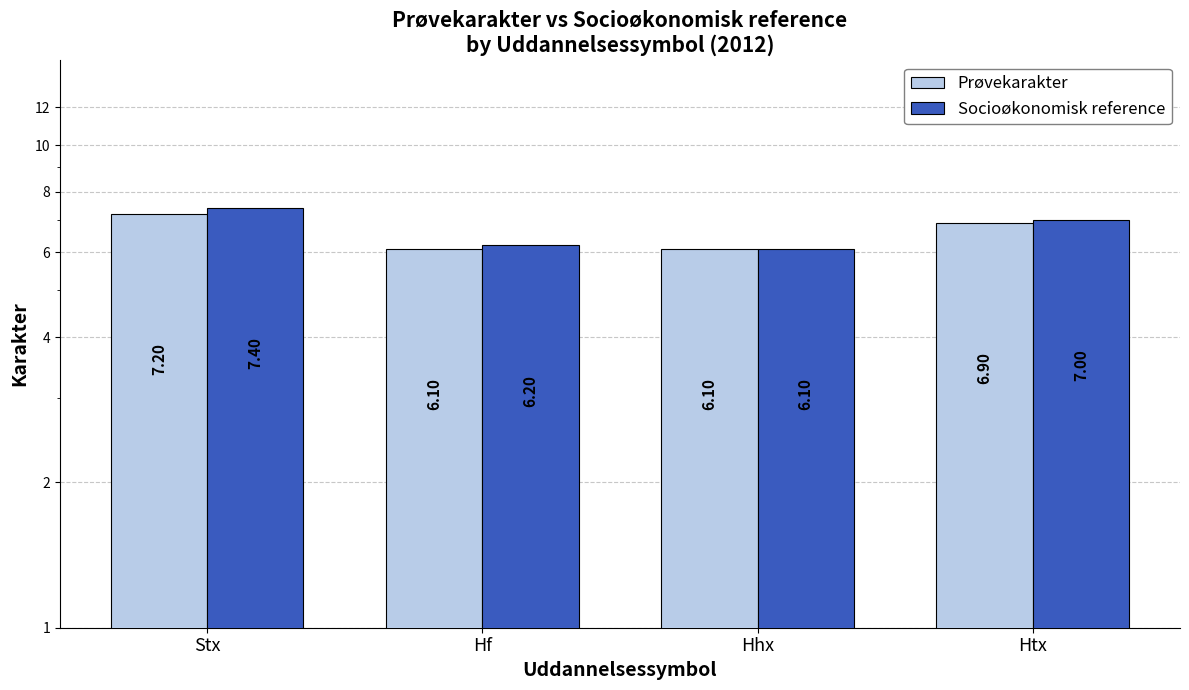

True or false: Prøvekarakter has a value of 9.0 at Hhx.

False